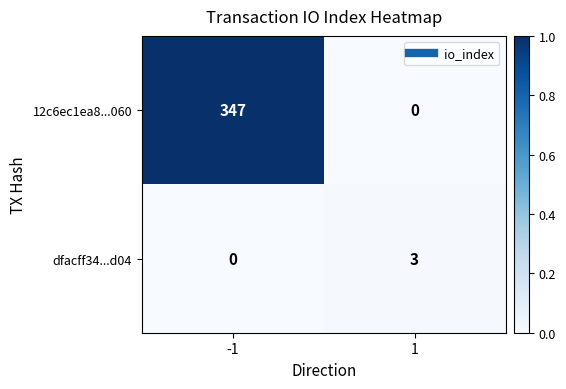

How many data points does each series have?

2